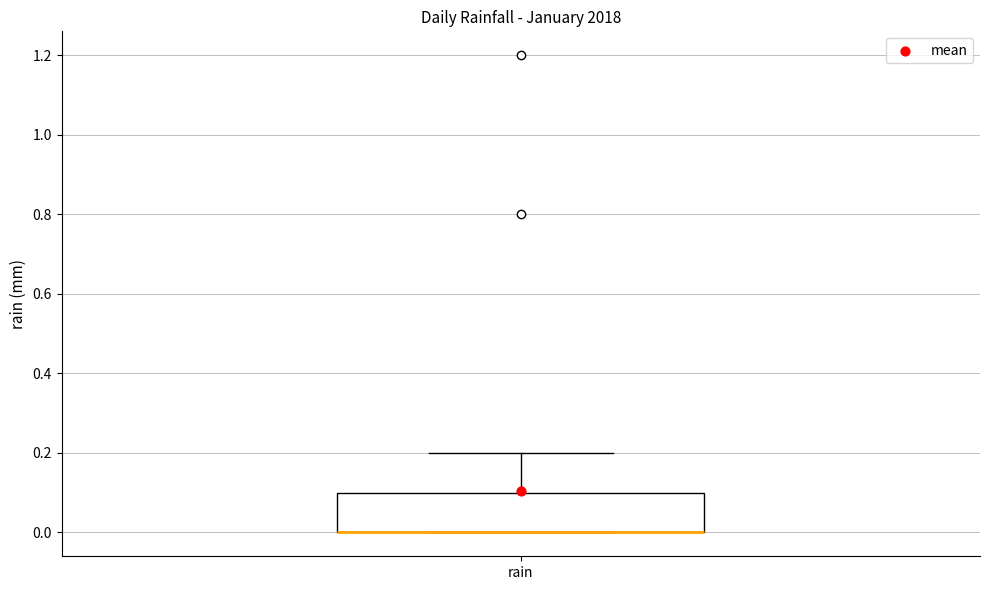

Where is the lower edge of the box for rain on the y-axis? The values are not printed on the chart, so give them approximately, as read against the axis.

0.0